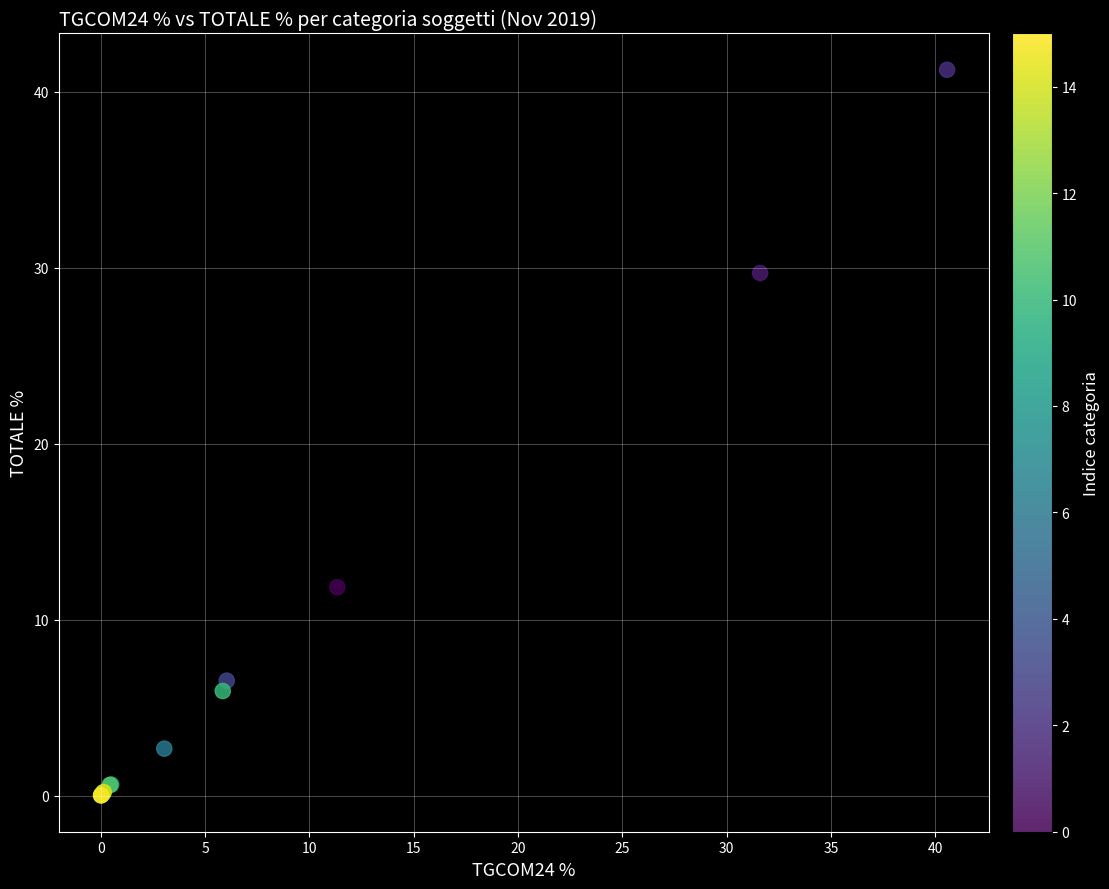

What Y value in the scatter plot is closest to 20?

11.8